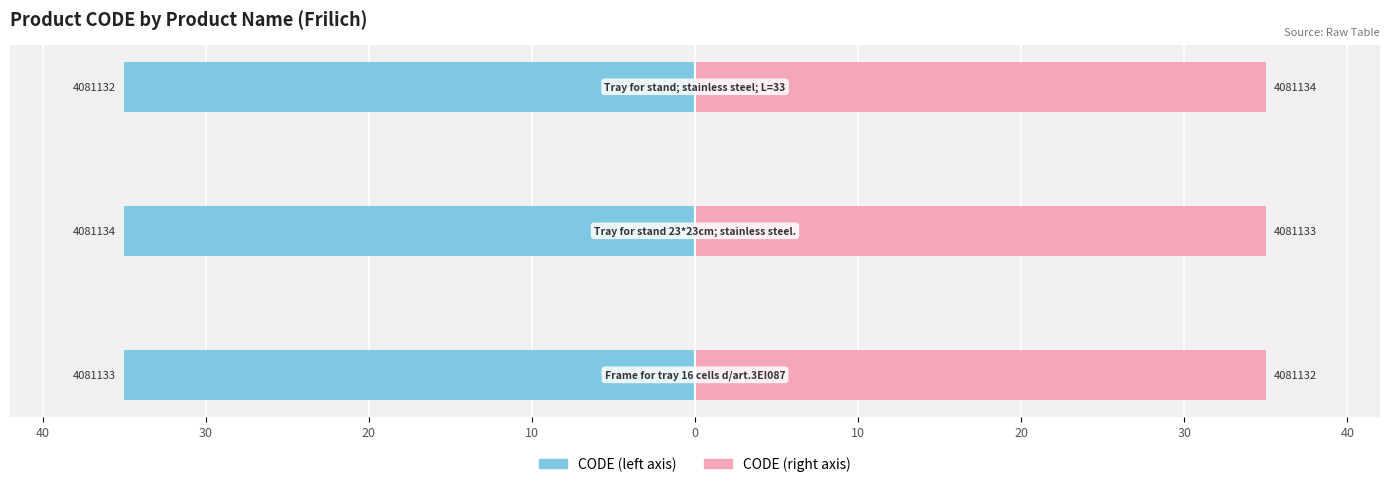

What is the highest value of the CODE (left) series?

-35.0